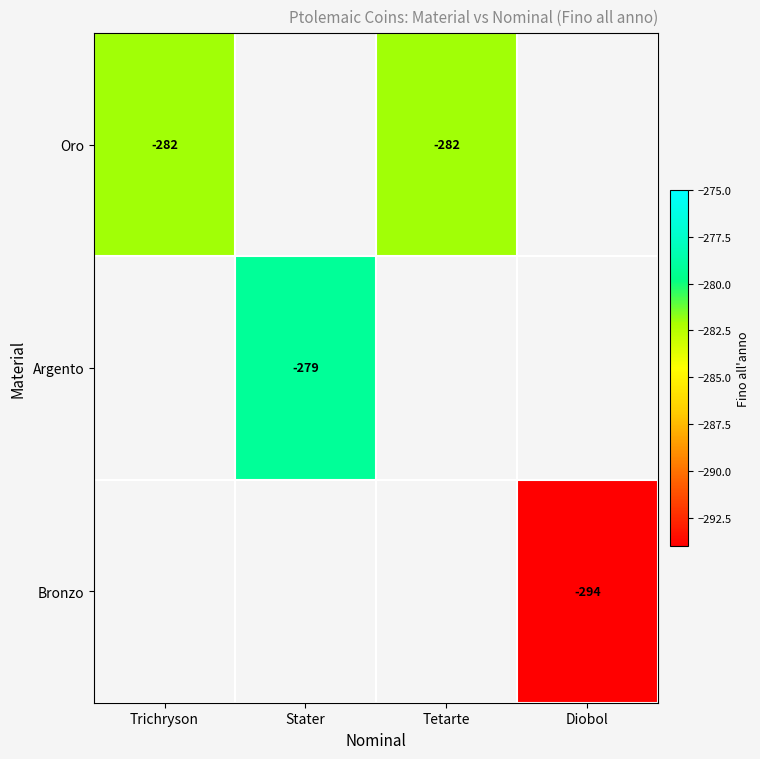

True or false: Oro has a value of -282 at Tetarte.

True